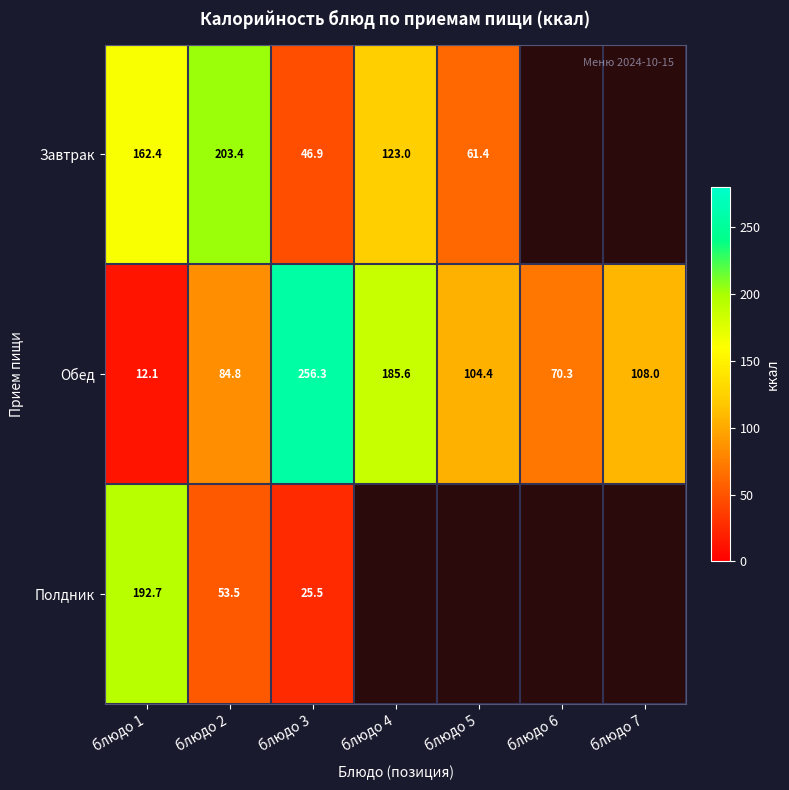

What is the difference between the Обед values at блюдо 1 and блюдо 2?

72.7